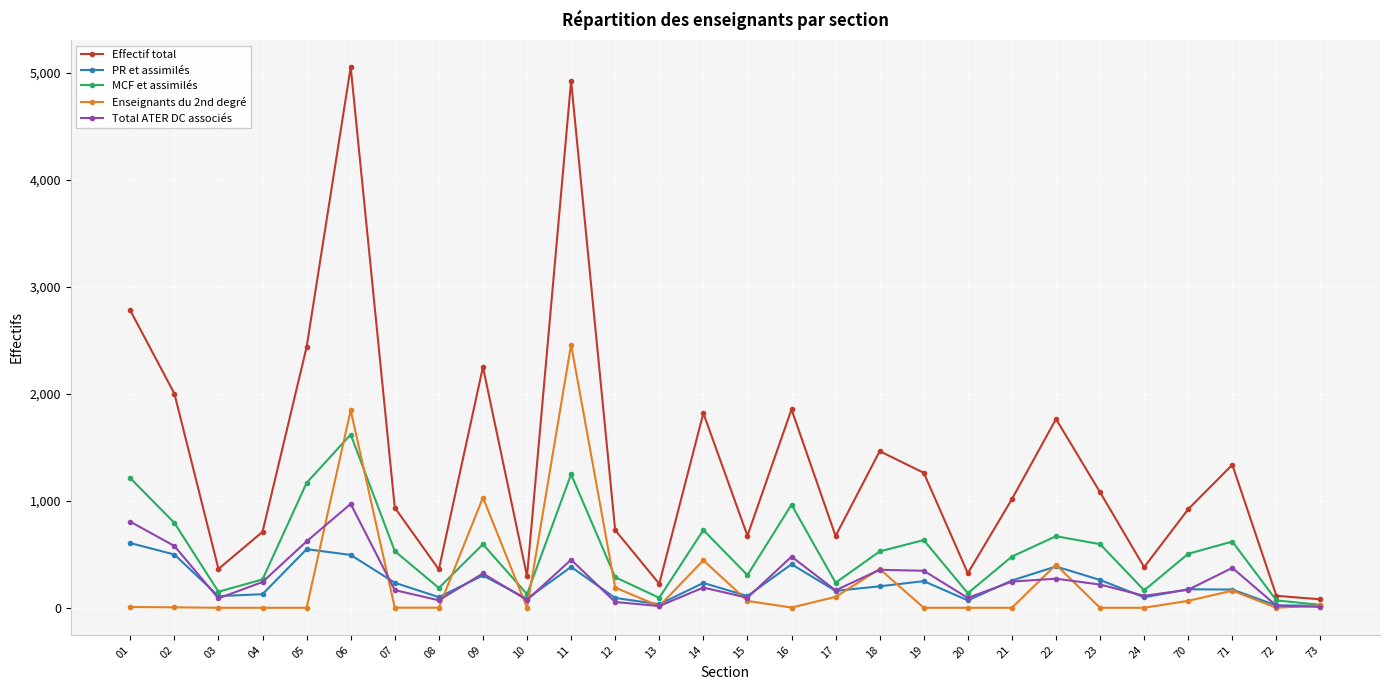

Which series has the largest total across all categories?

Effectif total